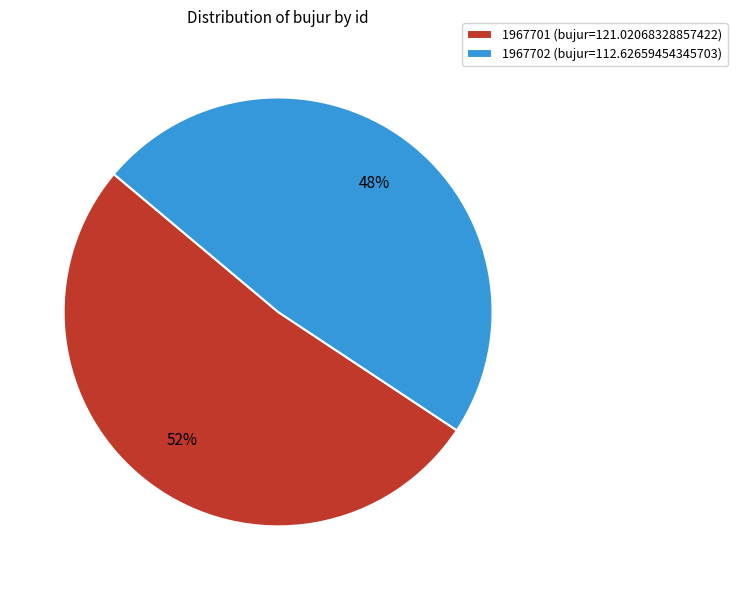

Between 1967701 (bujur=121.02068328857422) and 1967702 (bujur=112.62659454345703), which is larger?

1967701 (bujur=121.02068328857422)